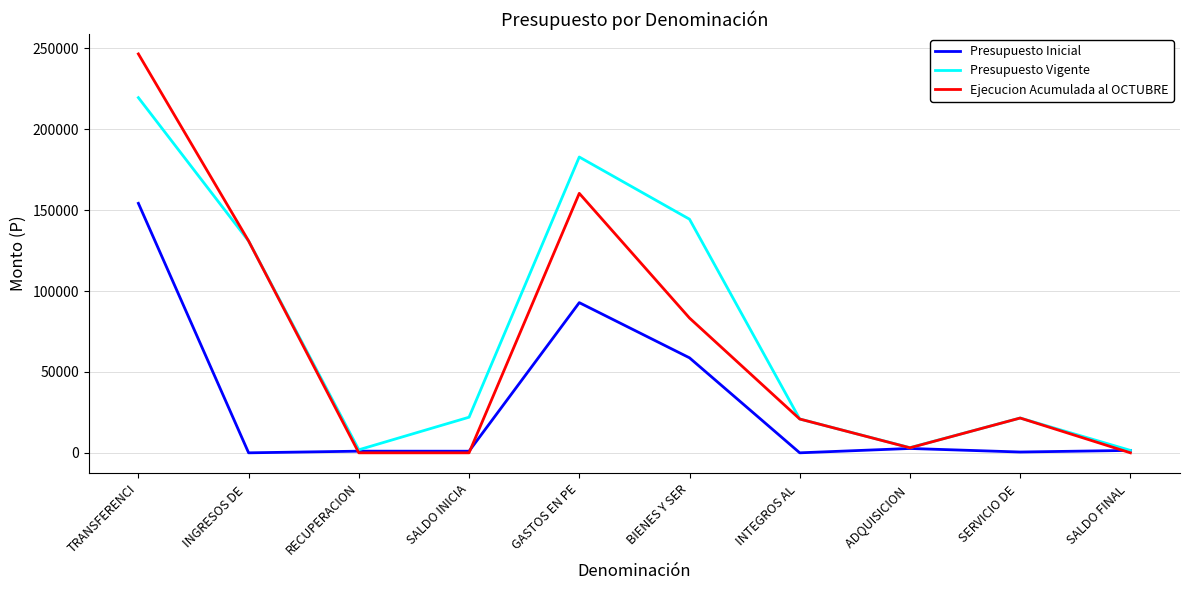

True or false: Presupuesto Inicial has a value of 154200 at TRANSFERENCI.

True